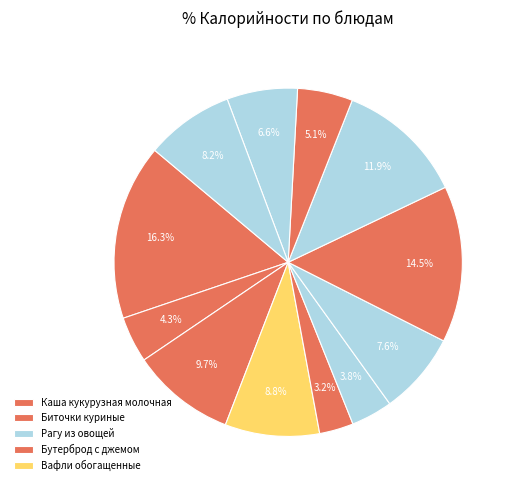

Count the number of slices in the pie.

12